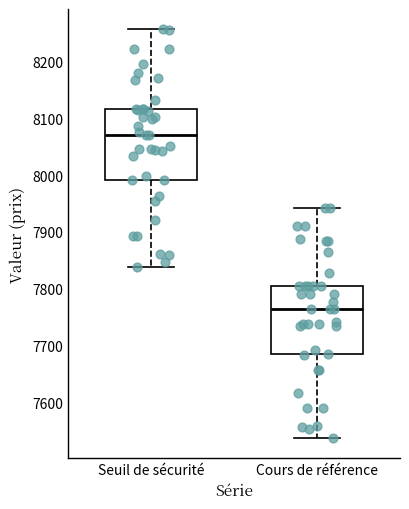

Reading left to right, transcribe this box plot: for each box, give where its median line is, the range the box spans, and where its two whiskers end, as read against the y-axis. The values are not printed on the chart, so give them approximately, as read against the axis.

Seuil de sécurité: median 8070, box 7990 to 8120, whiskers 7840 to 8260
Cours de référence: median 7760, box 7680 to 7800, whiskers 7540 to 7940